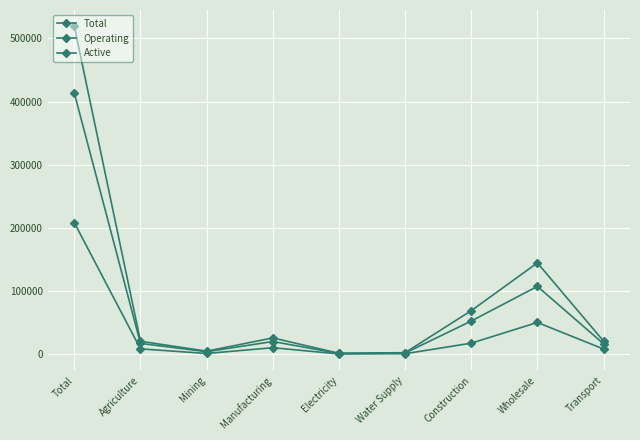

List the series in order of their overall mean, highest first.

Total, Operating, Active